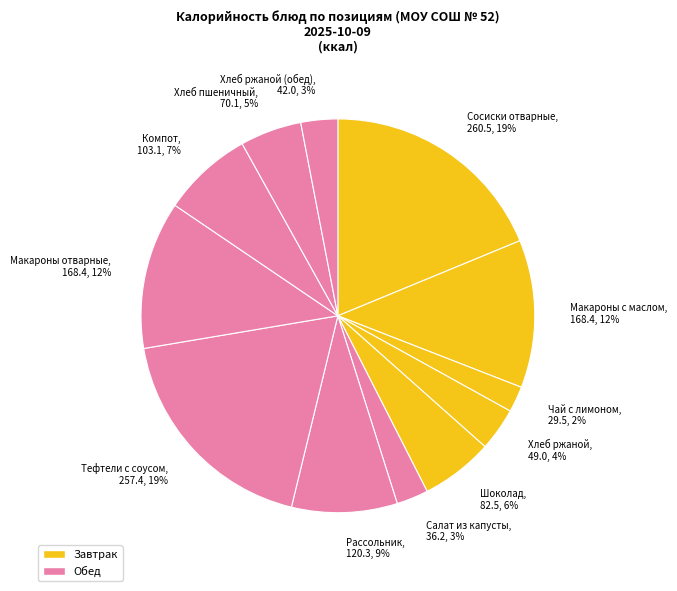

Is there a majority slice in this chart?

No